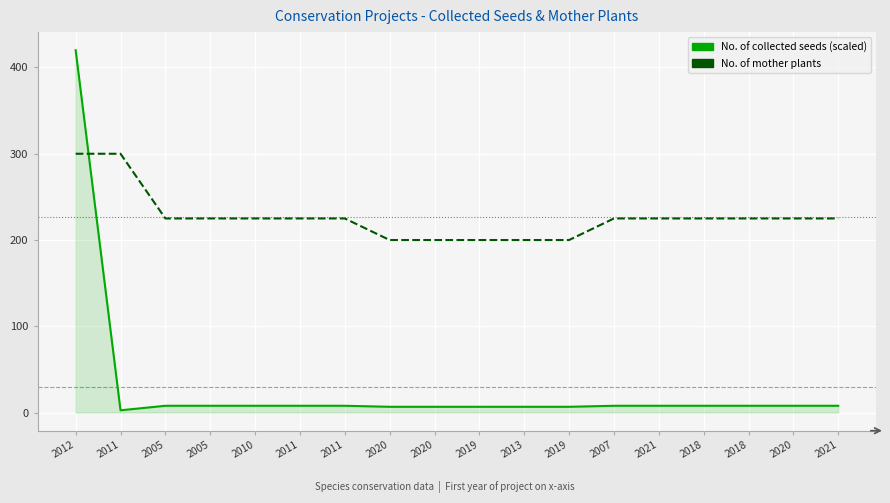

What is the difference between the maximum and minimum values in the No. of mother plants series?

100.0